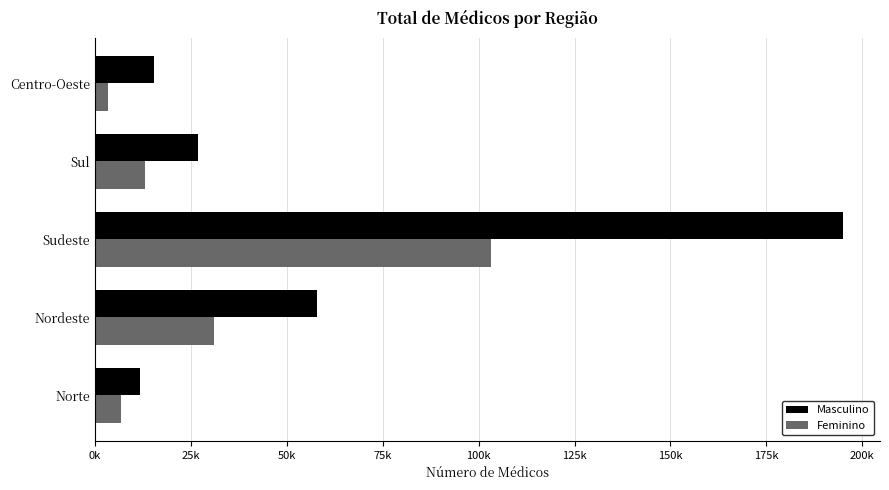

What is the sum of all Masculino values?

306675.3